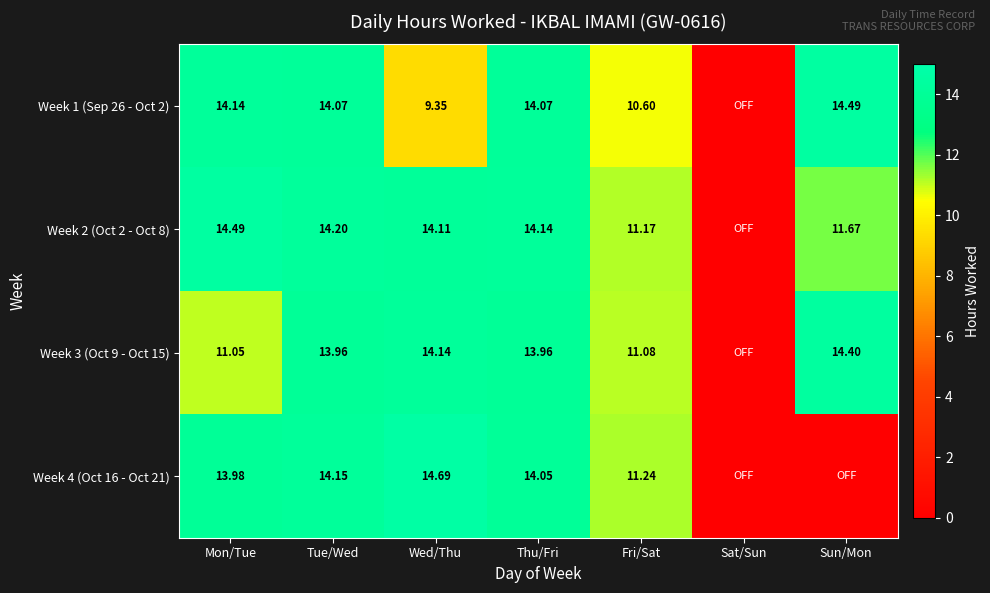

Which label corresponds to the largest value in the chart?

Wed/Thu